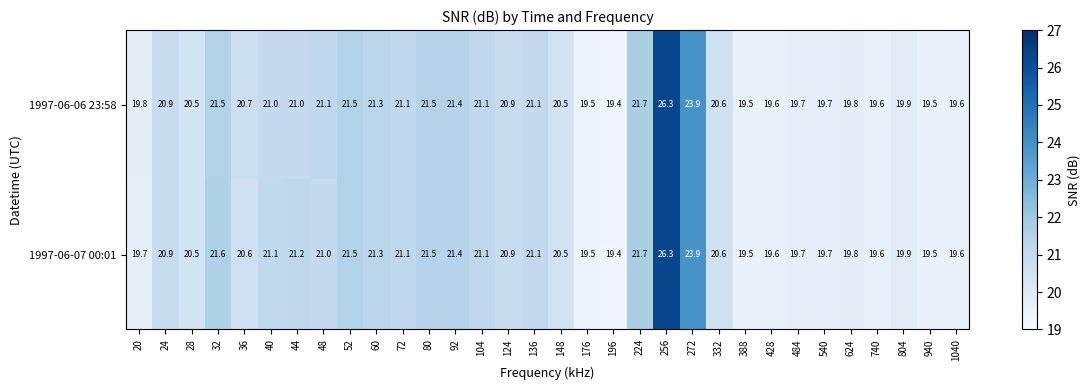

What is the average value of the 1997-06-06 23:58 series?

20.8